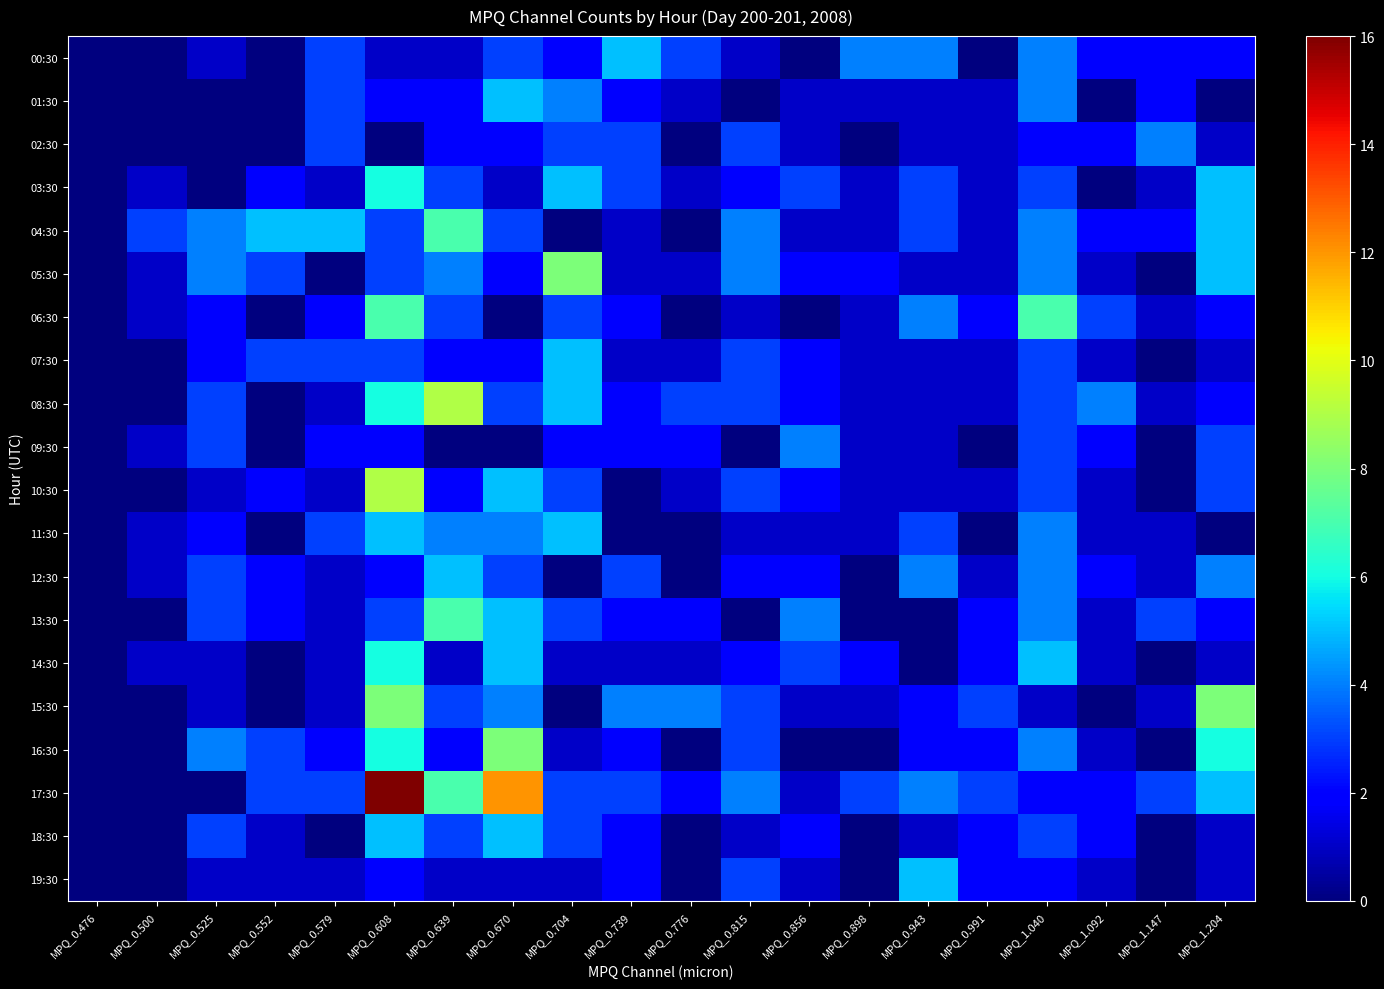

Which series has the largest total across all categories?

17:30